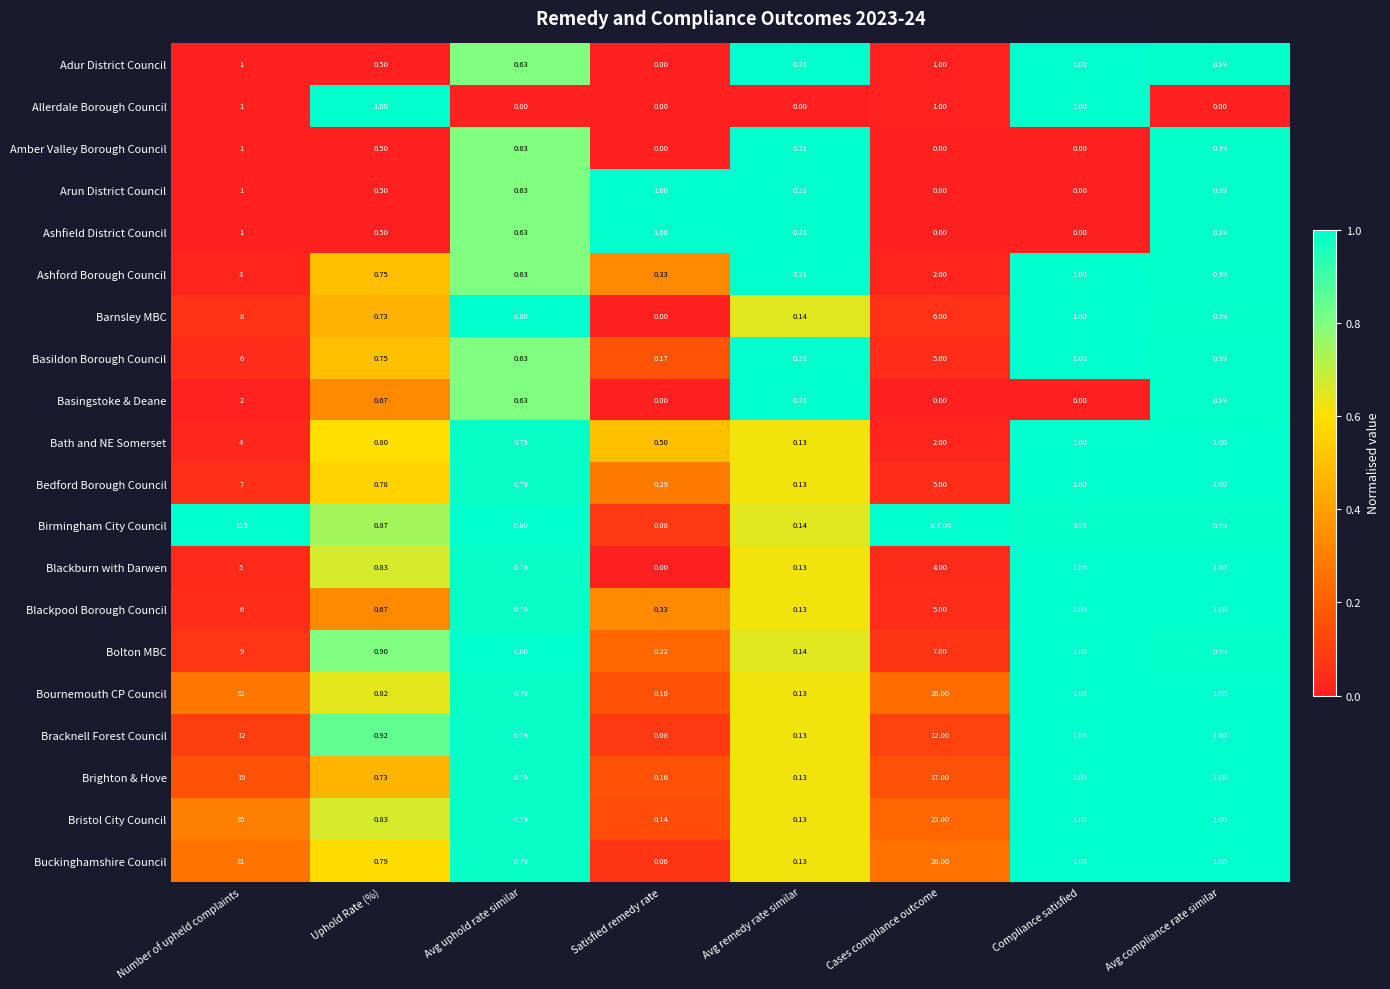

At which category is the sum across all series the highest?

Number of upheld complaints